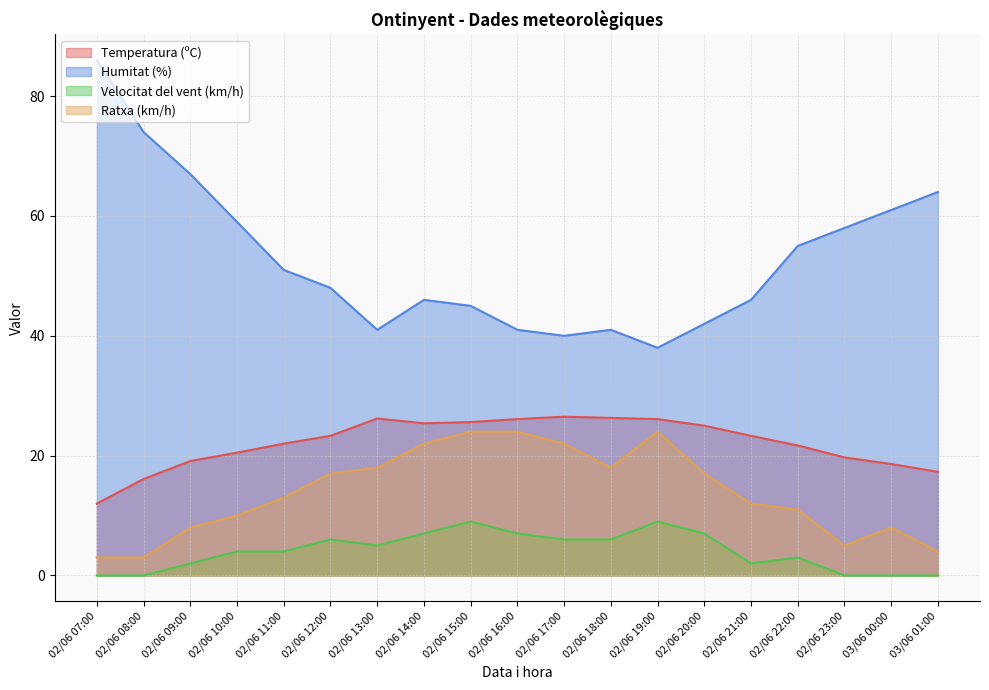

Rank the categories by Temperatura (ºC) value from highest to lowest.

02/06 17:00, 02/06 18:00, 02/06 13:00, 02/06 16:00, 02/06 19:00, 02/06 15:00, 02/06 14:00, 02/06 20:00, 02/06 12:00, 02/06 21:00, 02/06 11:00, 02/06 22:00, 02/06 10:00, 02/06 23:00, 02/06 09:00, 03/06 00:00, 03/06 01:00, 02/06 08:00, 02/06 07:00